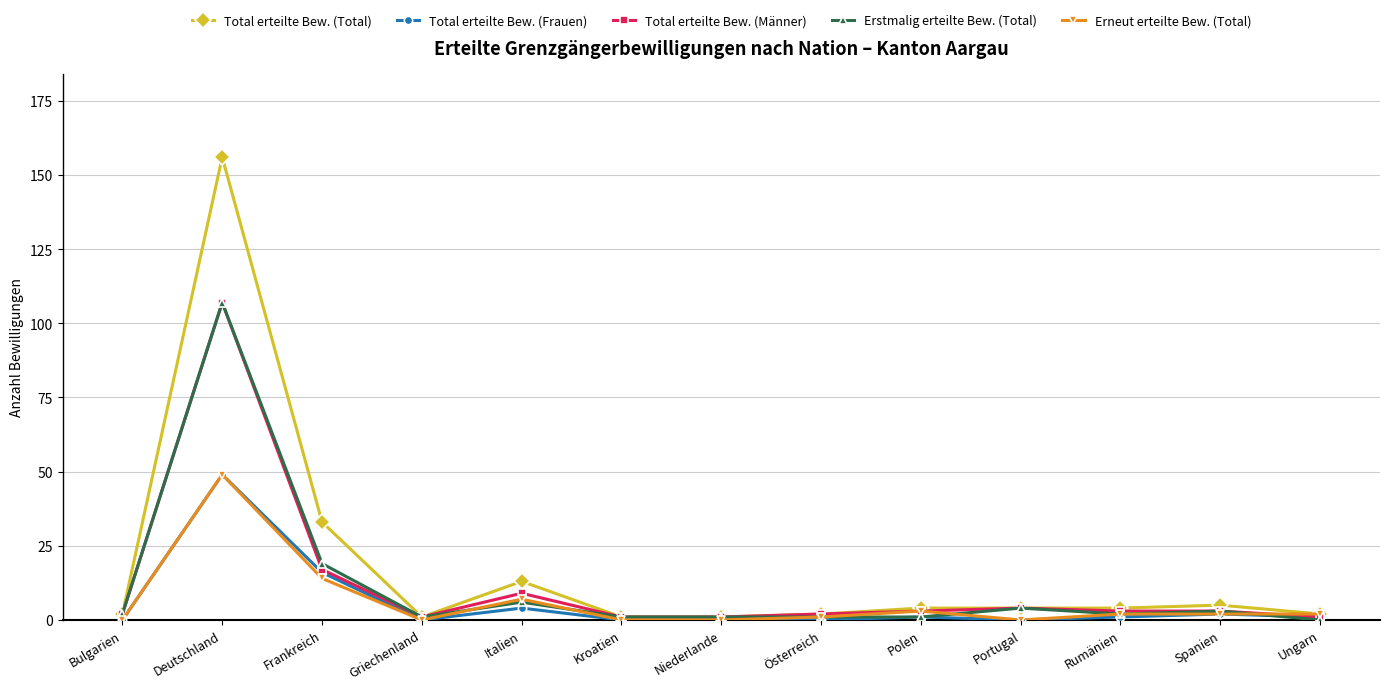

What is the maximum value for Total erteilte Bew. (Total)?

156